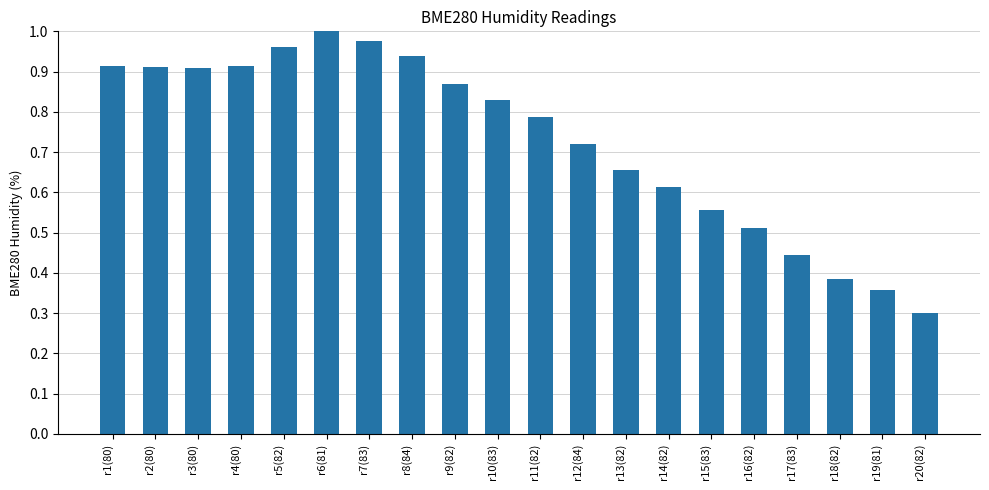

Count the number of data series in this chart.

1